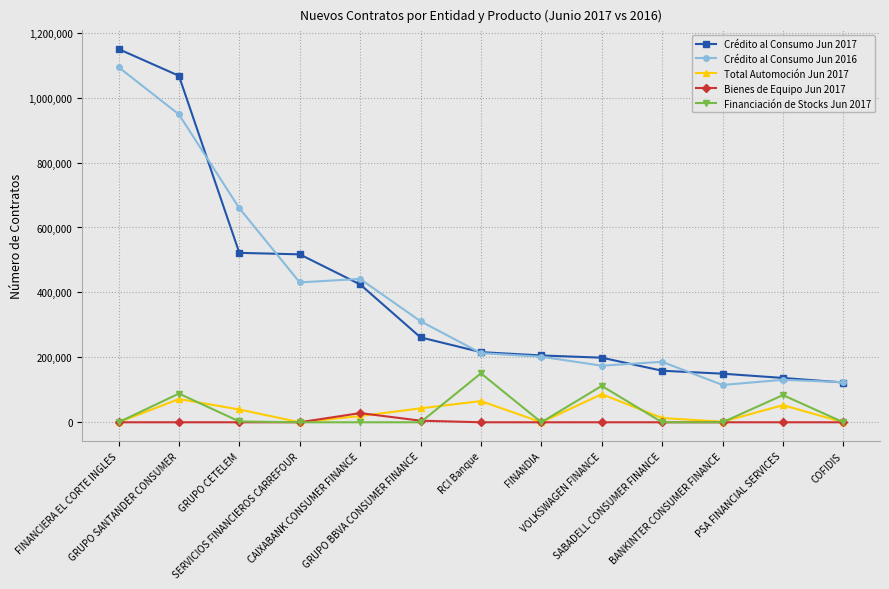

What is the highest value of the Bienes de Equipo Jun 2017 series?

28288